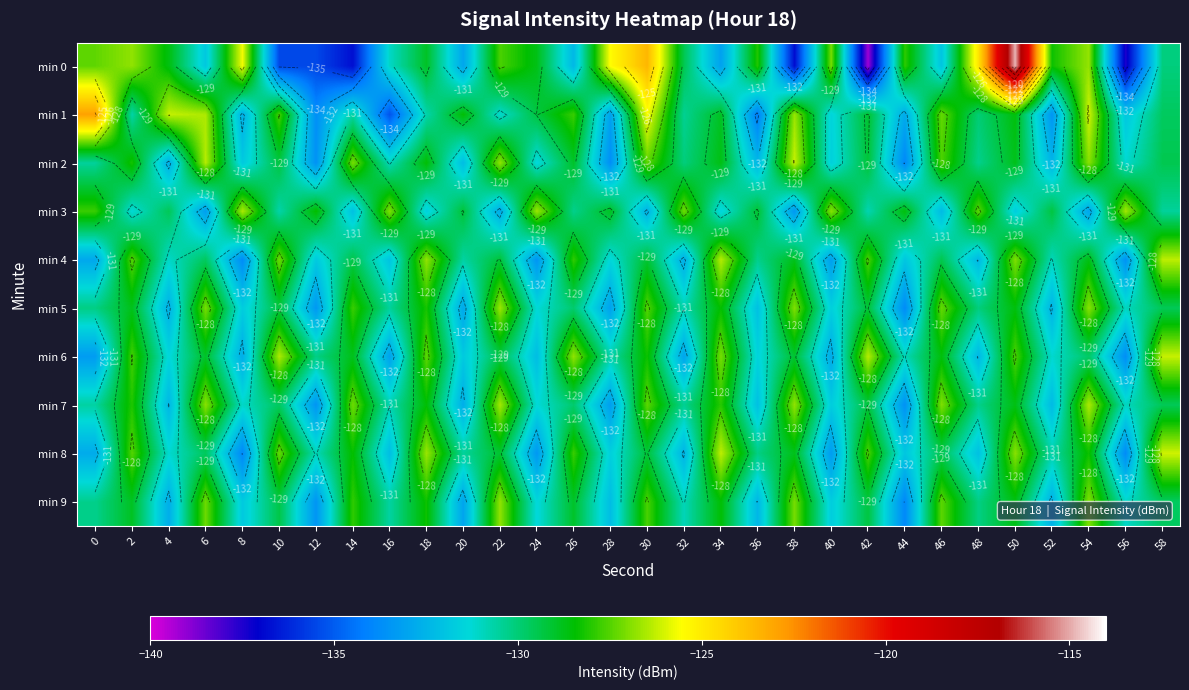

Which category has the highest value in the min 0 series?

50